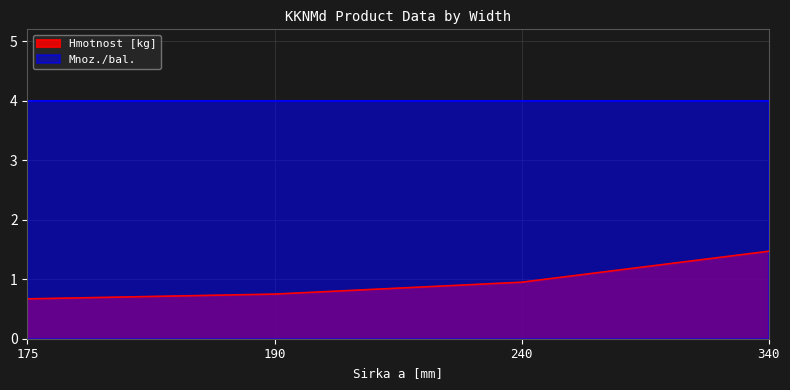

True or false: the data shows 0.2 at 190.

False